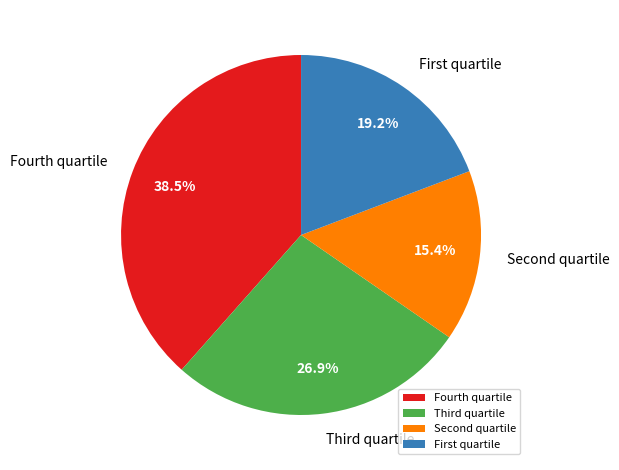

How many segments does this pie chart have?

4